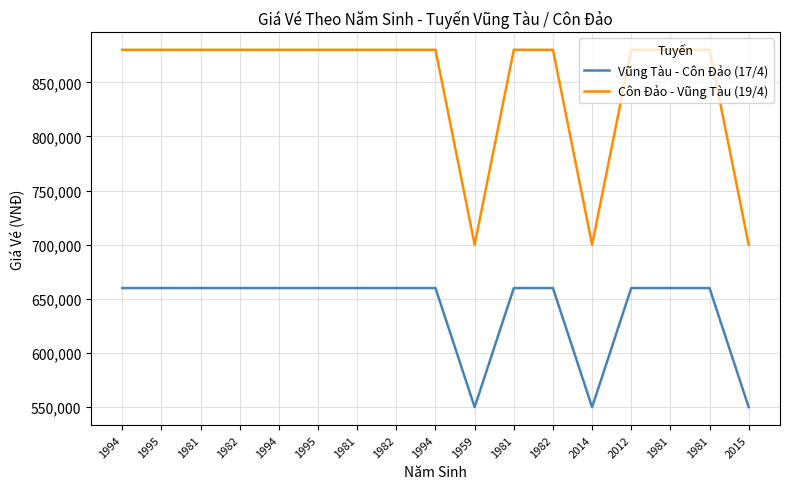

What is the average value of the Vũng Tàu - Côn Đảo (17/4) series?

640588